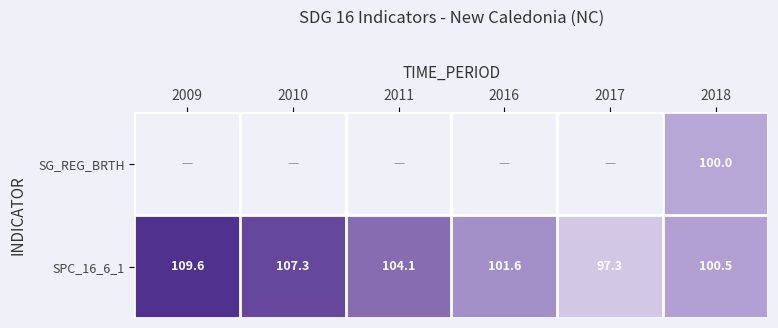

List the labels in order of SPC_16_6_1 value, smallest first.

2017, 2018, 2016, 2011, 2010, 2009